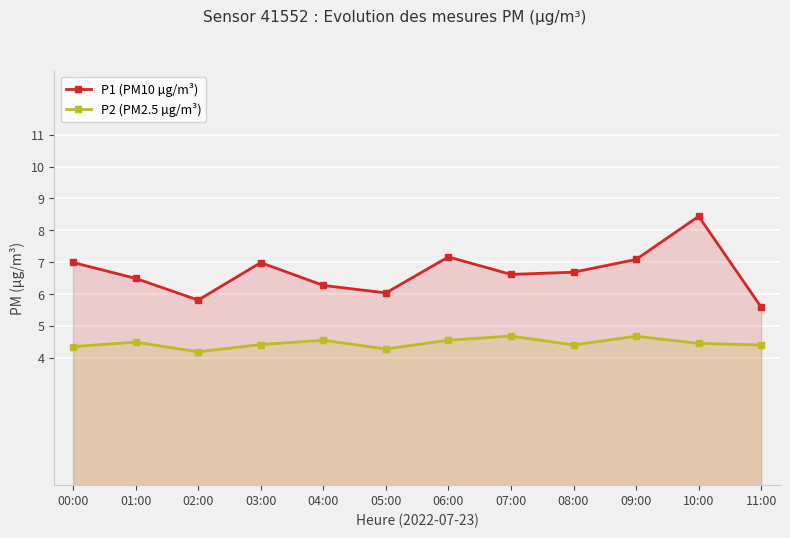

What is the value of the P2 (PM2.5 µg/m³) point at the 7th from the left?

4.6